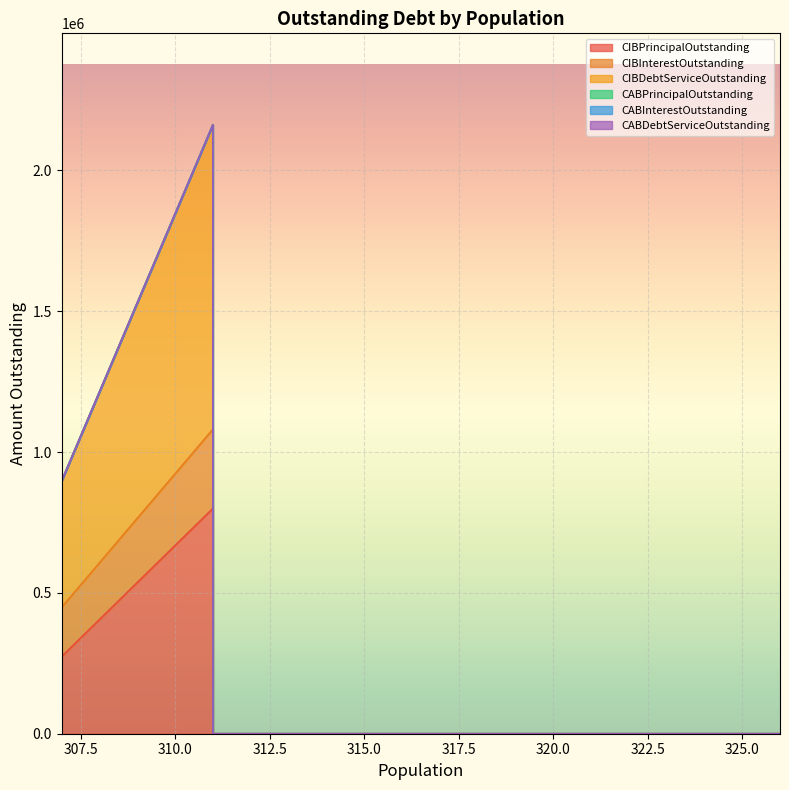

What is the difference between the maximum and minimum values in the CIBDebtServiceOutstanding series?

1081312.5